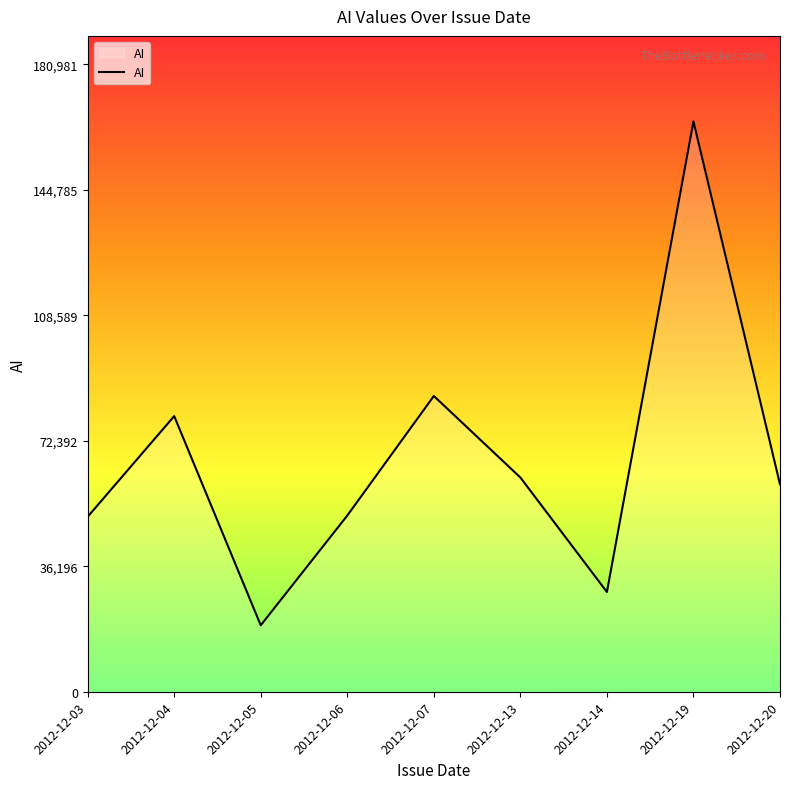

What is the difference between the values at 2012-12-13 and 2012-12-05?

42647.0